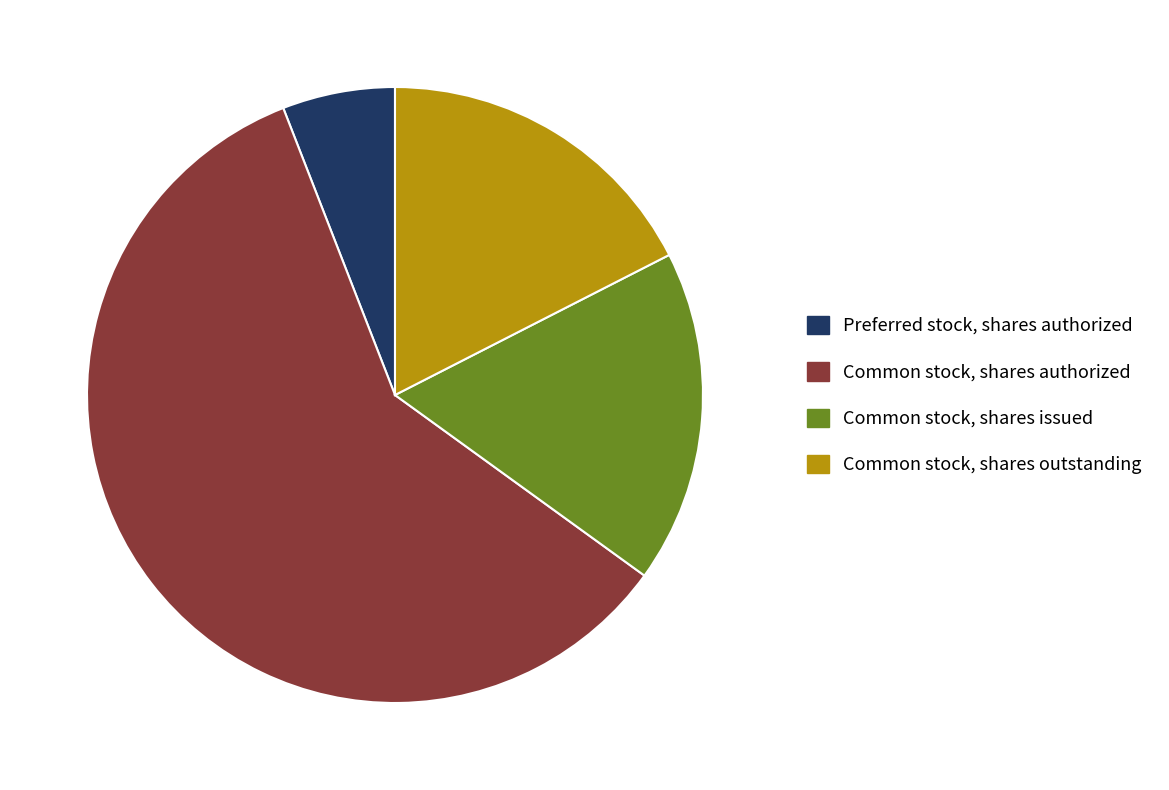

Does Preferred stock, shares authorized account for over 50% of the chart?

No